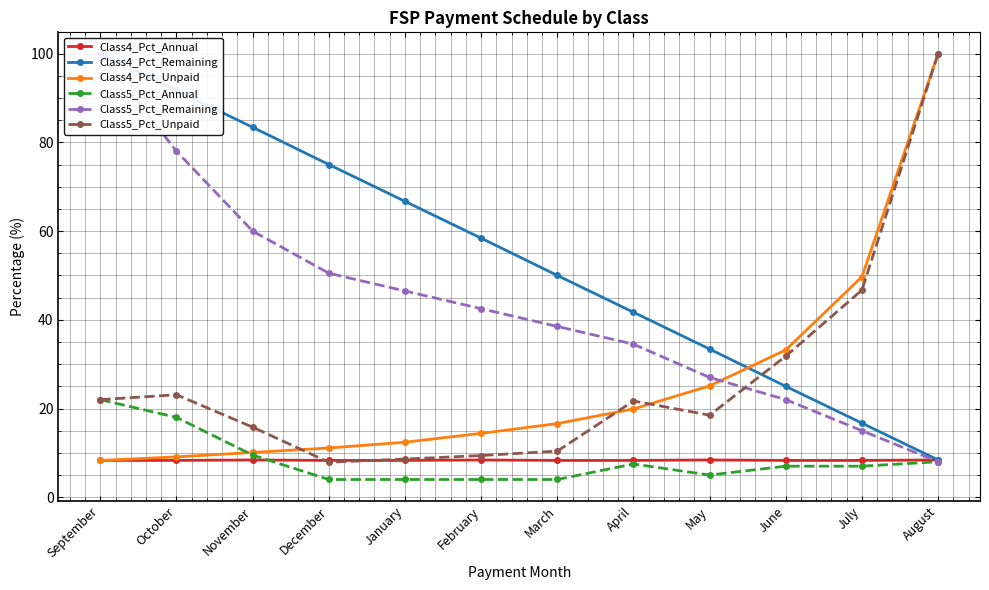

Count the number of data series in this chart.

6